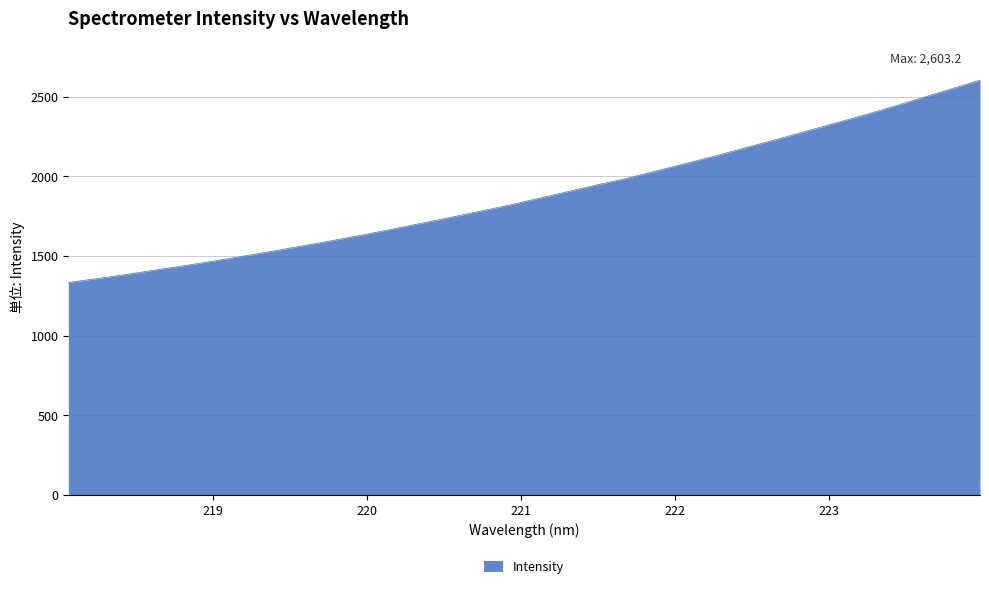

What is the difference between the maximum and minimum values?

1270.0